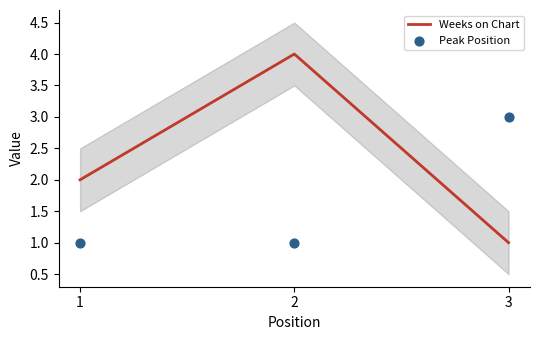

What is the total value across all series at 1?

3